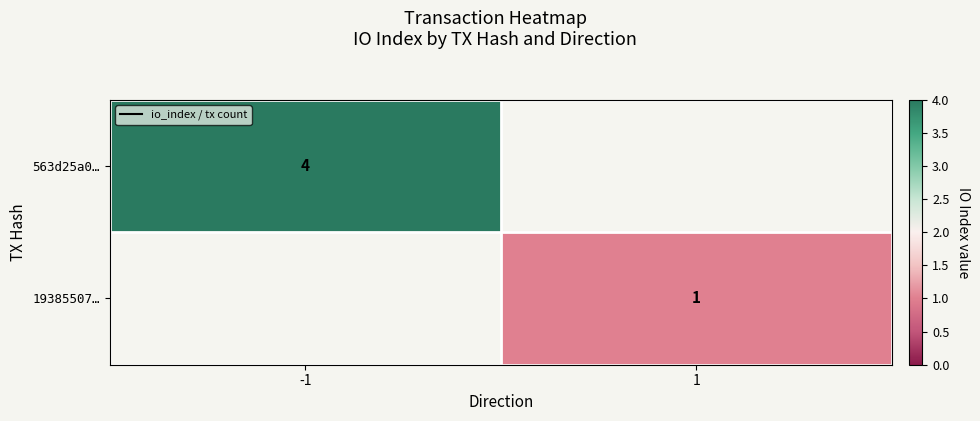

Is the value of 563d25a0… at -1 greater than the value of 19385507… at 1?

Yes